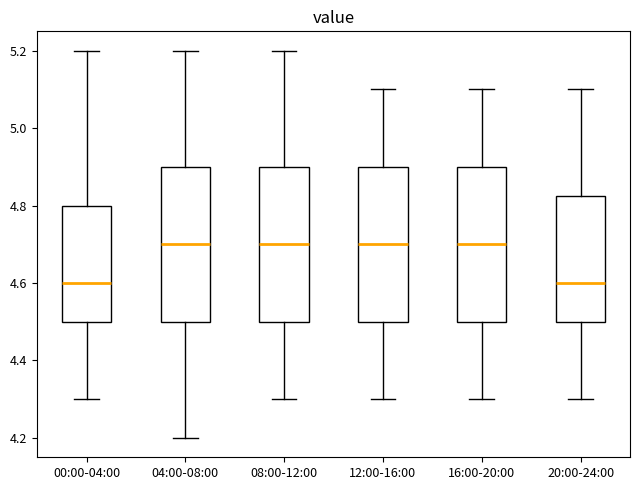

Where is the lower edge of the box for 16:00-20:00 on the y-axis? The values are not printed on the chart, so give them approximately, as read against the axis.

4.50